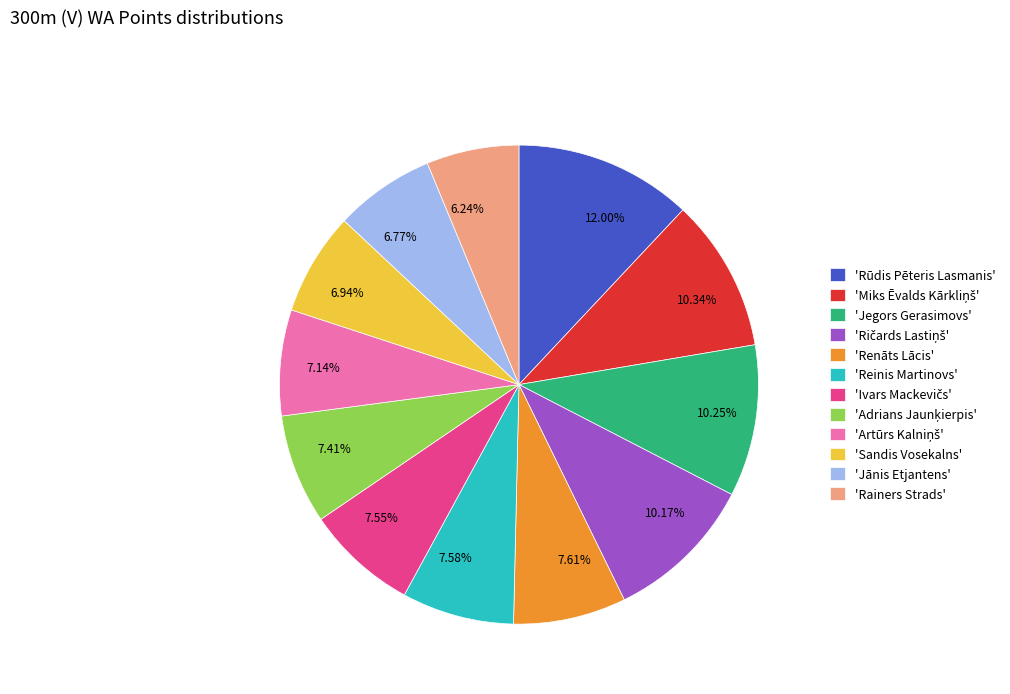

Is there a majority slice in this chart?

No